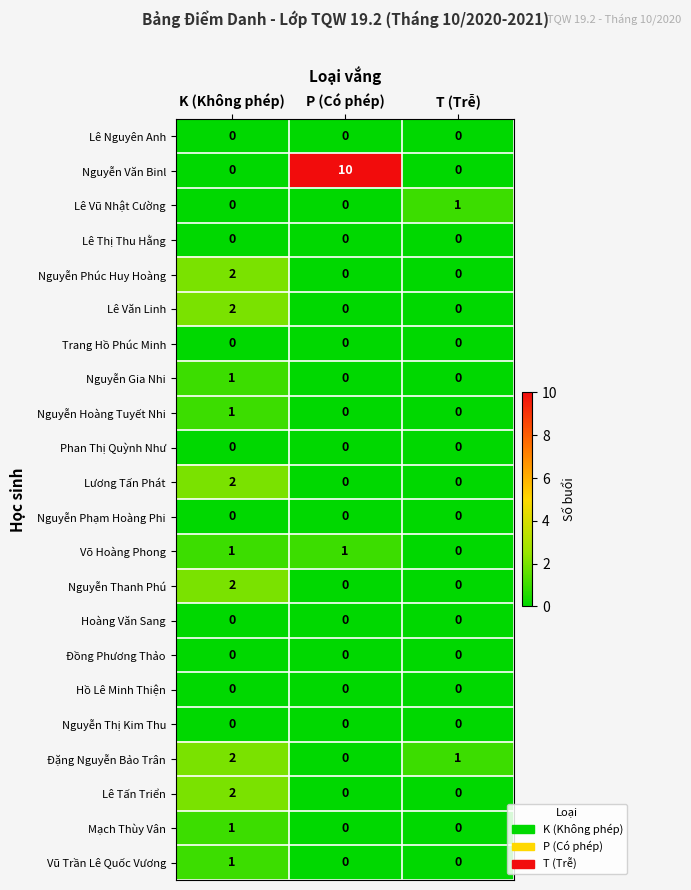

Which label corresponds to the largest value in the chart?

P (Có phép)